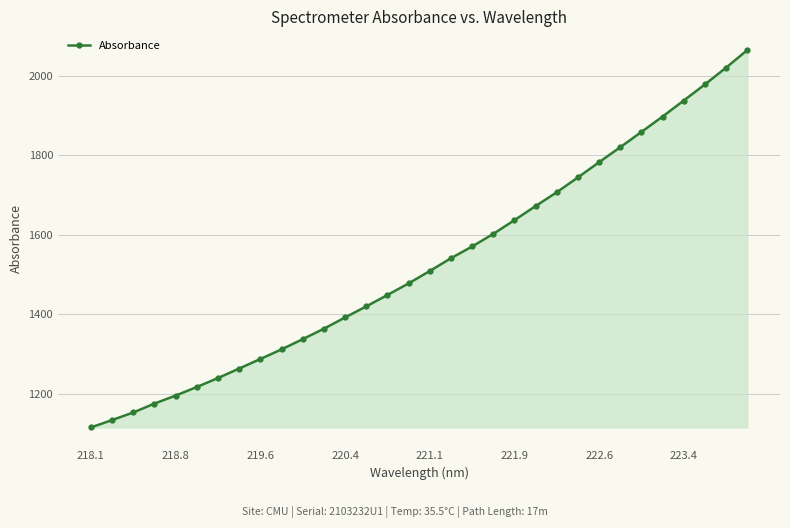

What is the value of the 13th point from the left?

1391.9